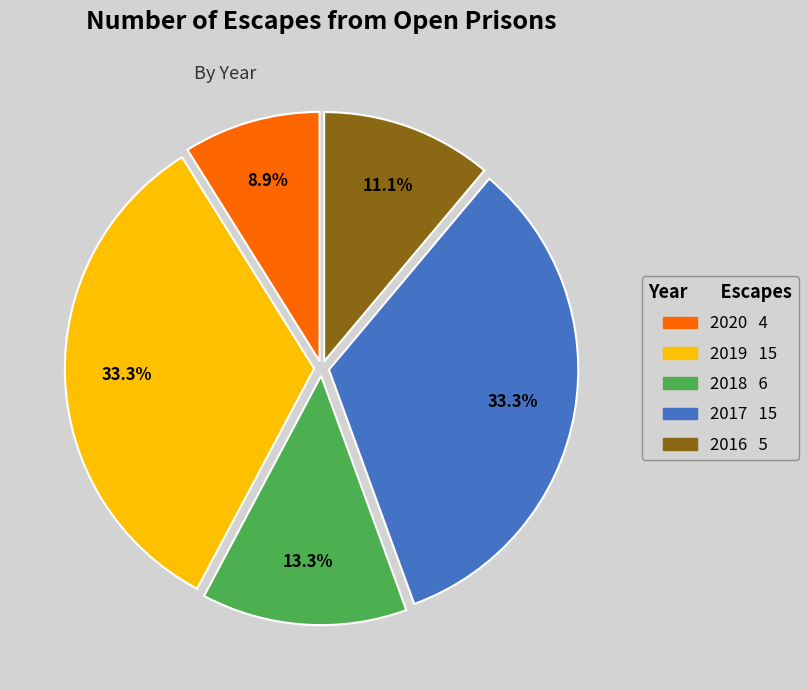

Approximately how many times larger is the value at 2020 compared to 2019?

0.3